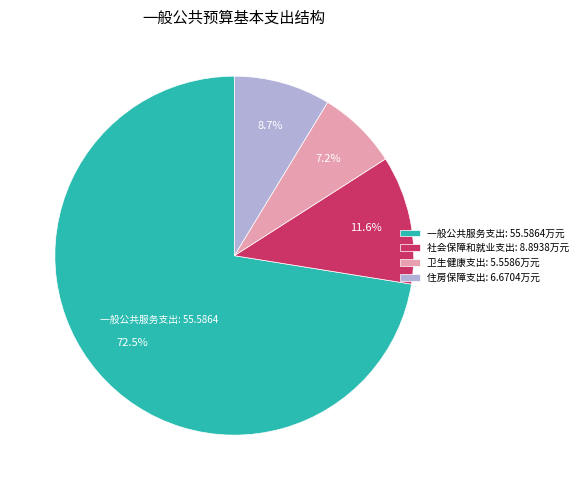

Is there any slice that represents more than half of the pie?

Yes